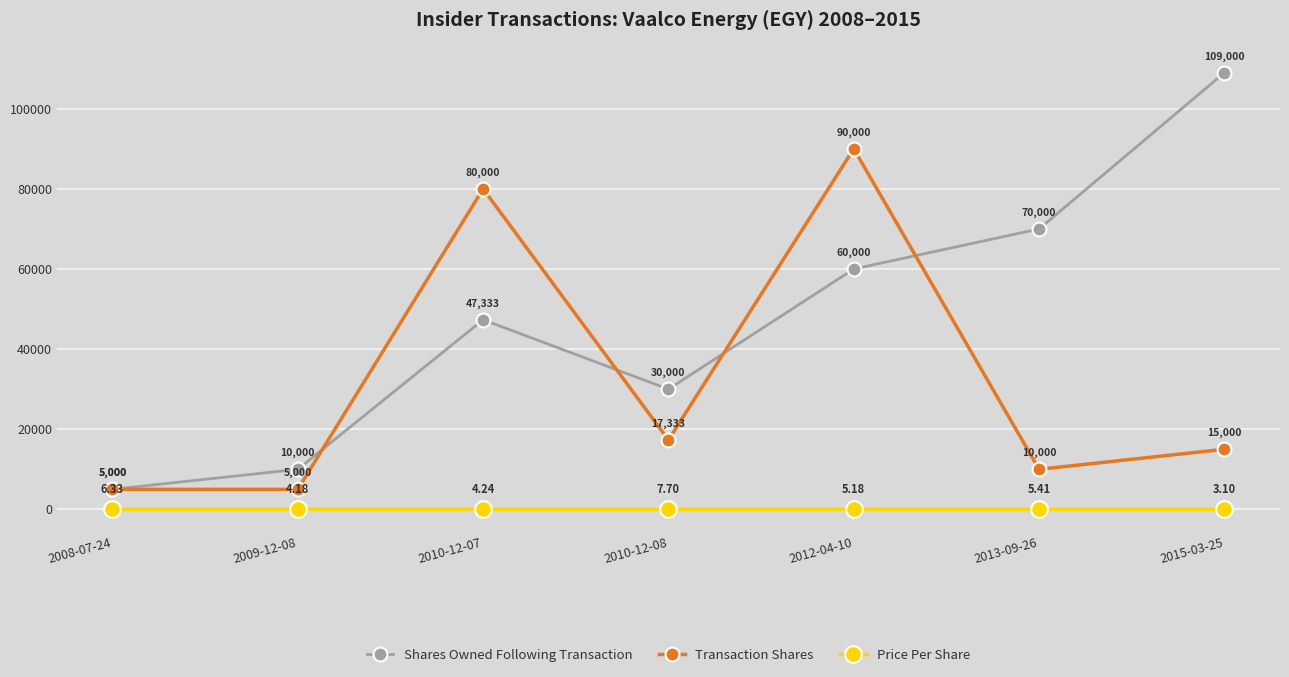

What position from the left is 2008-07-24?

1